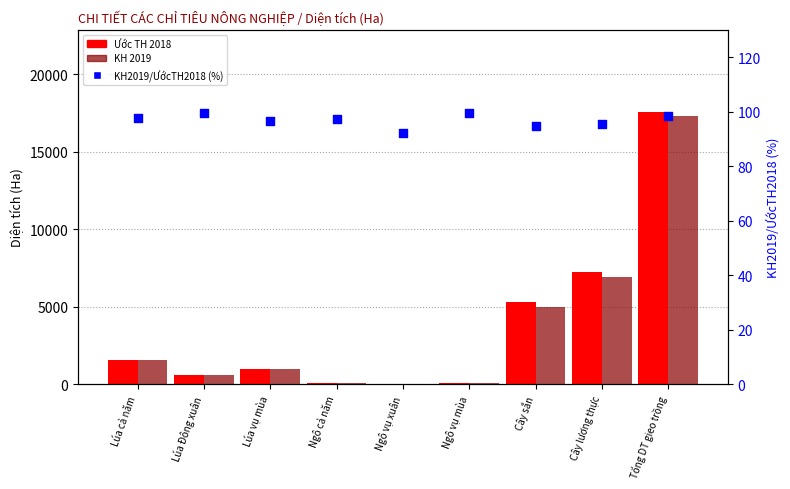

Which series reaches the minimum Y coordinate?

KH 2019